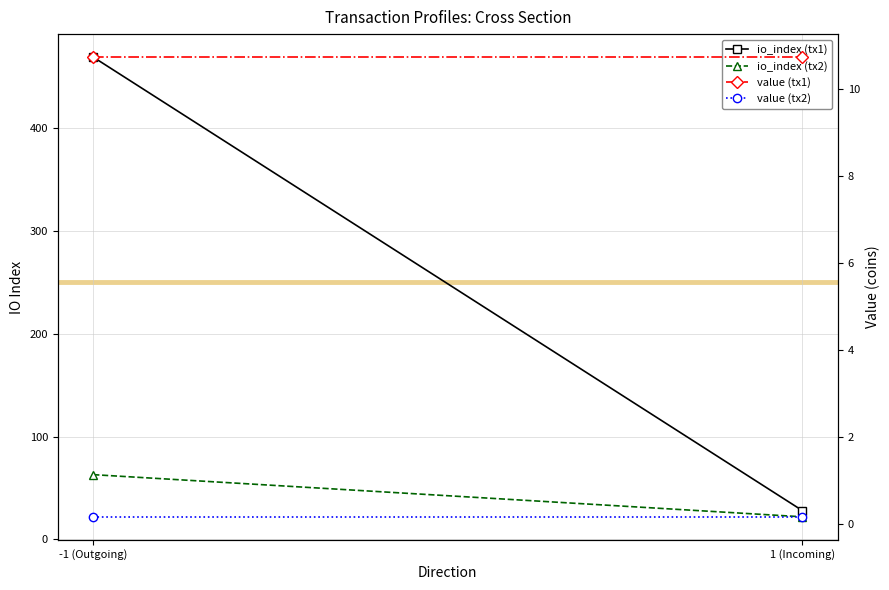

What is the sum of the io_index (tx1) values at -1 (Outgoing) and 1 (Incoming)?

497.0